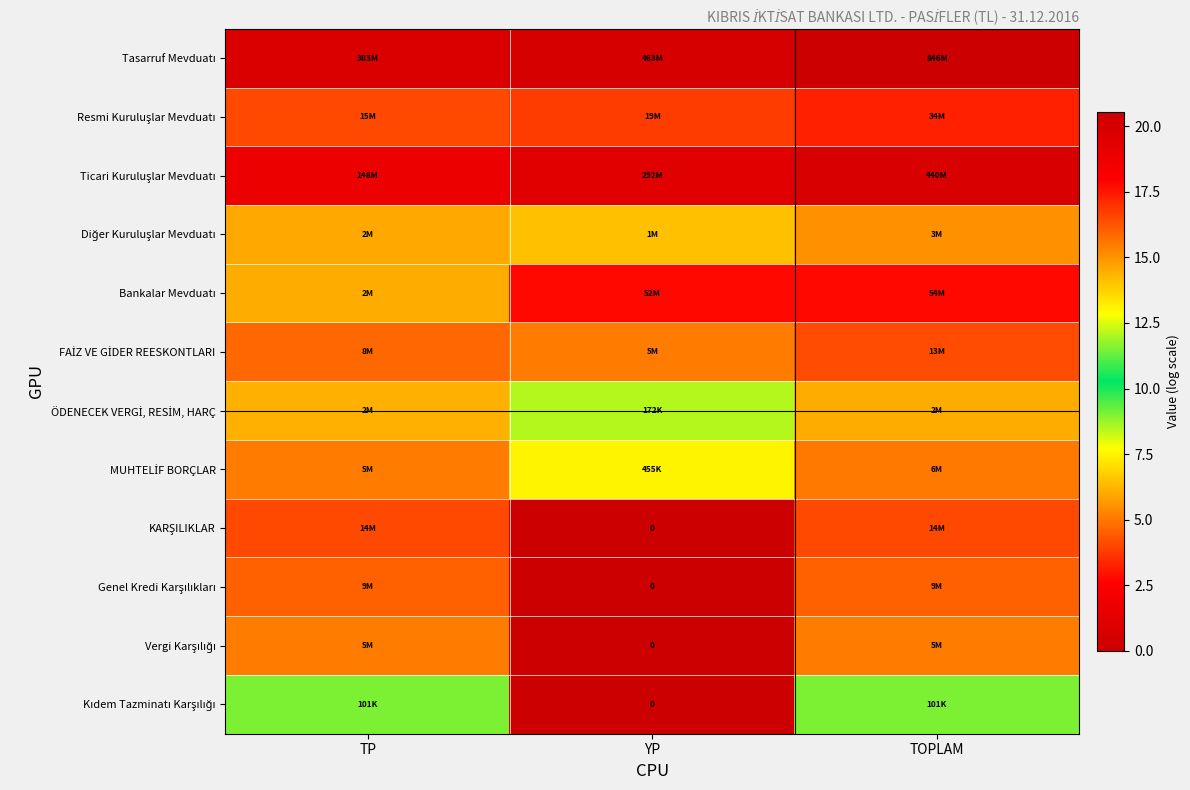

Is the value of Diğer Kuruluşlar Mevduatı at TOPLAM greater than the value of Vergi Karşılığı at YP?

Yes